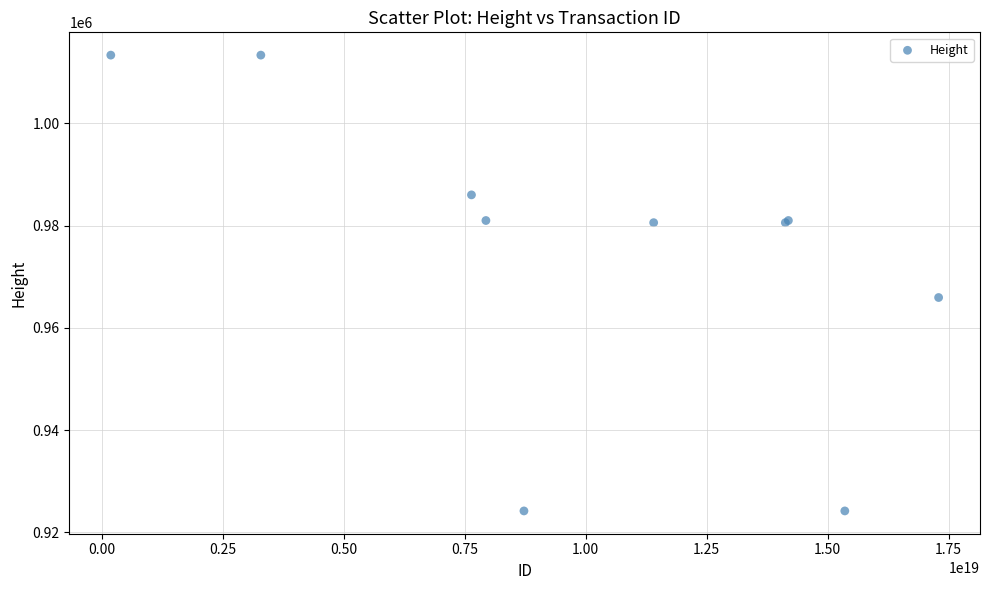

What Y value in the scatter plot is closest to 968758?

965927